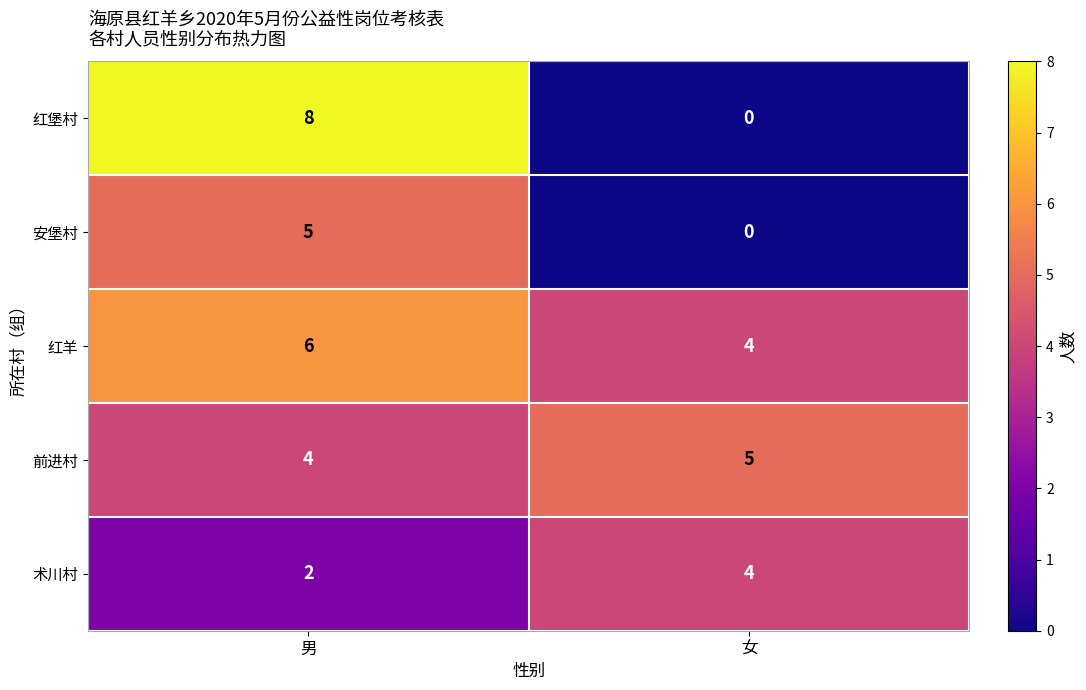

Reading right to left, what are all the values shown in this chart?

红堡村: 0	8
安堡村: 0	5
红羊: 4	6
前进村: 5	4
术川村: 4	2